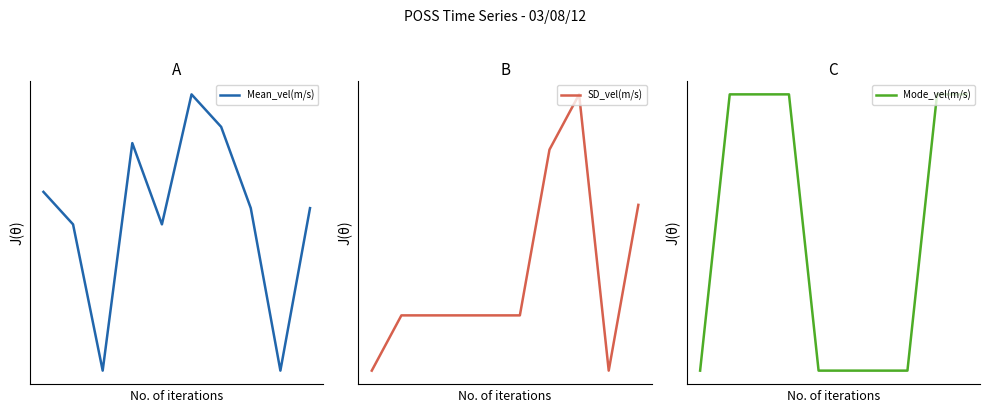

At which category does Mean_vel(m/s) reach its first local valley?

2